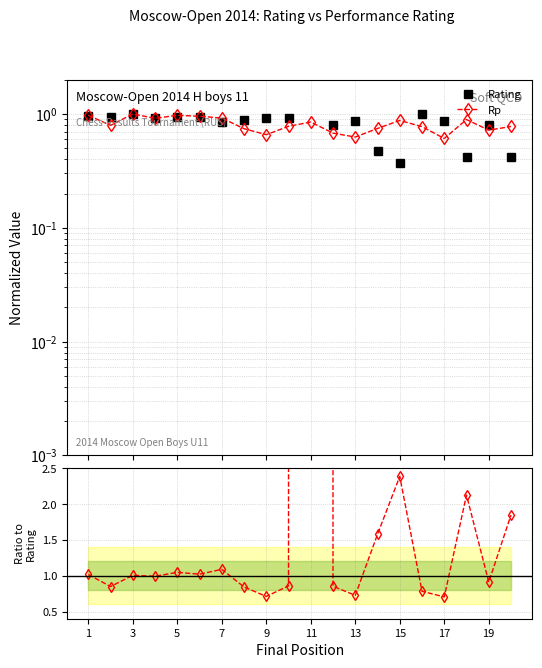

List the series in order of their peak value, highest first.

Rp/Rating, Rating, Rp